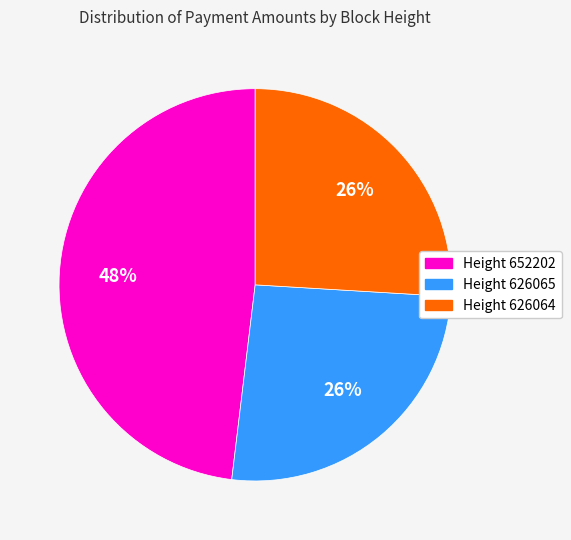

How many slices are in this pie chart?

3